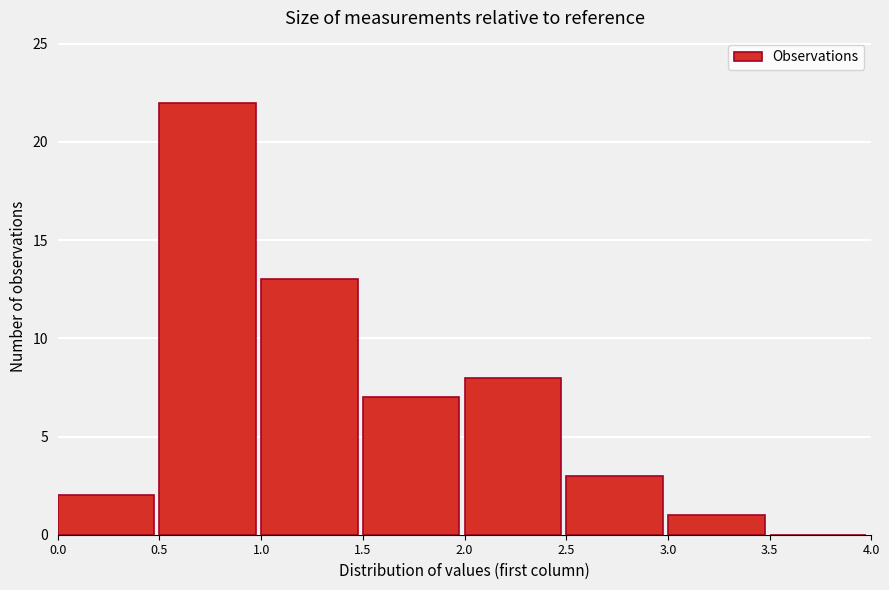

Reading left to right, list every bar in this chart as the range it spans on the x-axis followed by its height. The values are not printed on the chart, so give them approximately, as read against the axis.

0.0 to 0.5: 2
0.5 to 1.0: 22
1.0 to 1.5: 13
1.5 to 2.0: 7
2.0 to 2.5: 8
2.5 to 3.0: 3
3.0 to 3.5: 1
3.5 to 4.0: 0